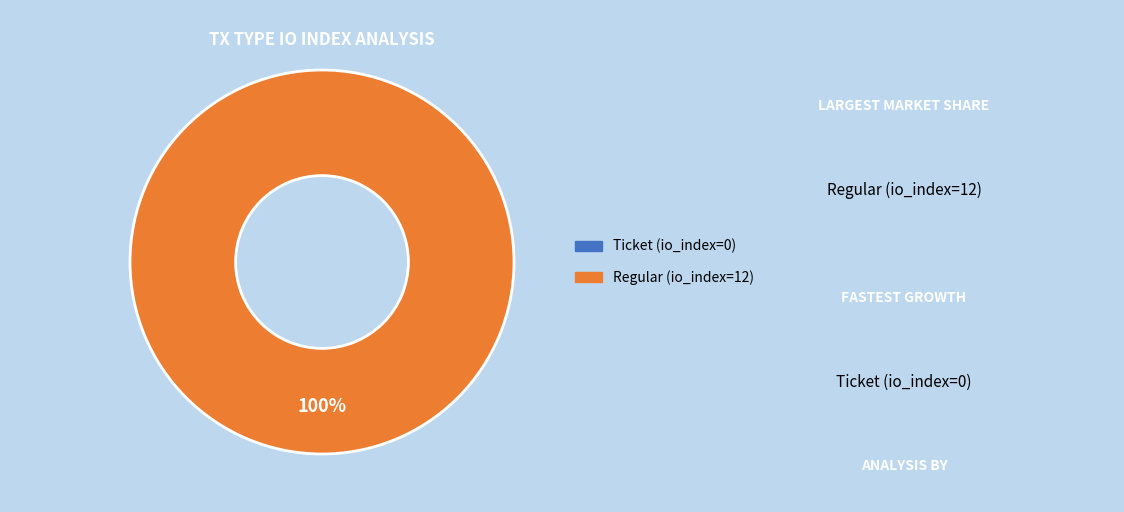

The Ticket (io_index=0) slice represents 1% of the pie. True or false?

False